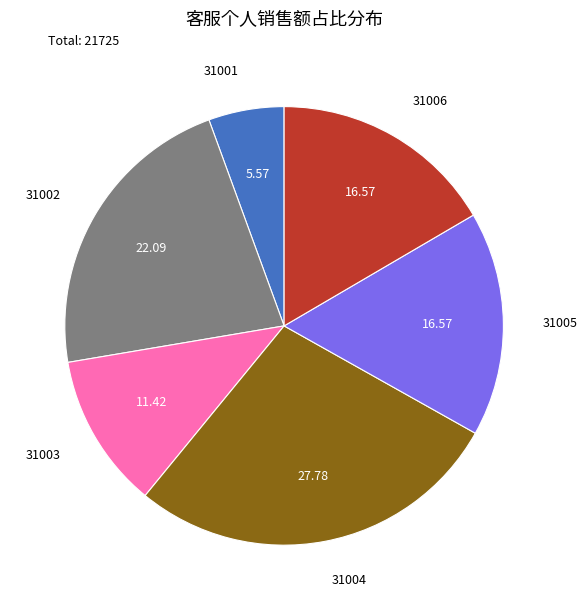

Does any single category account for the majority?

No